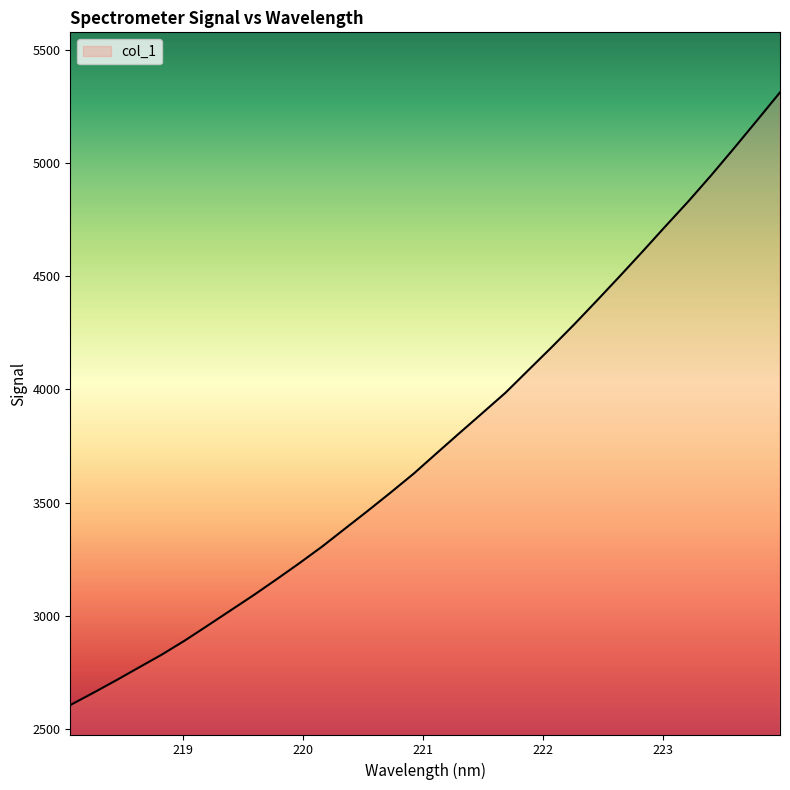

What is the greatest value displayed?

5313.6